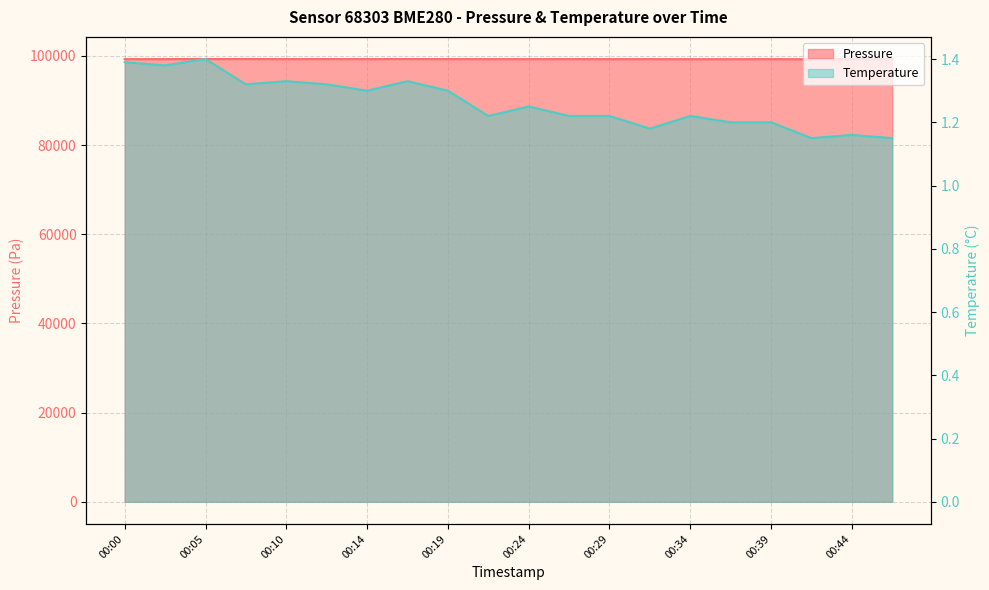

Which series has the widest spread of values?

pressure